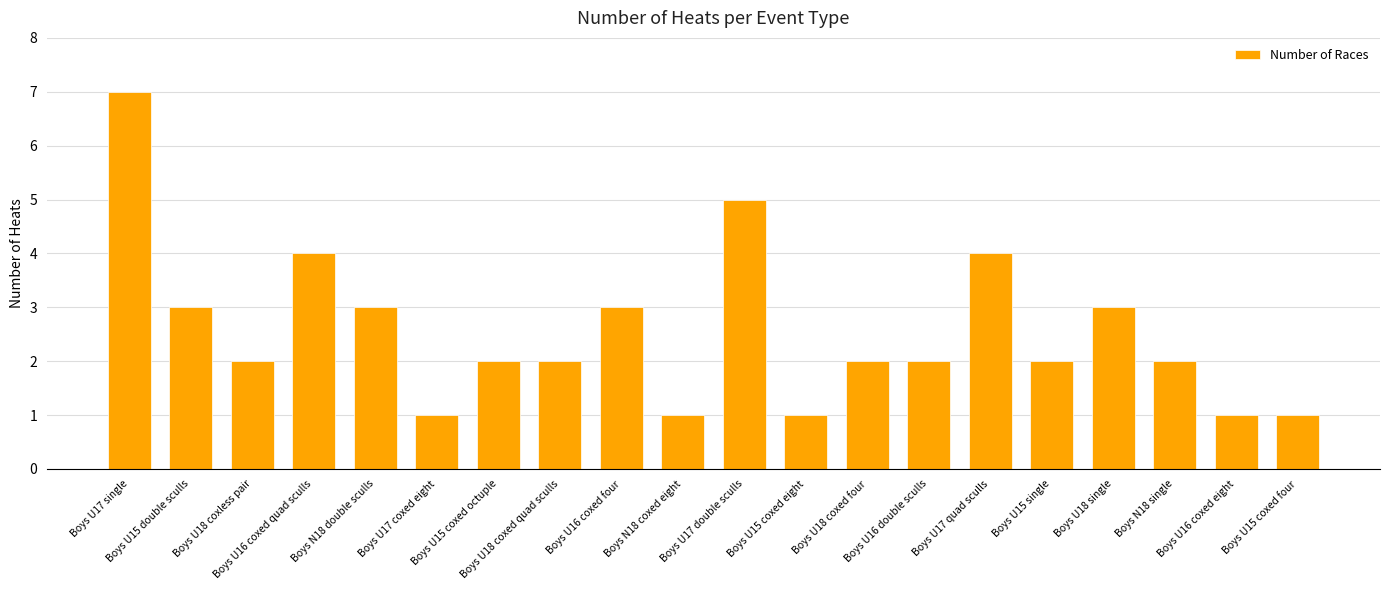

What is the average value?

3